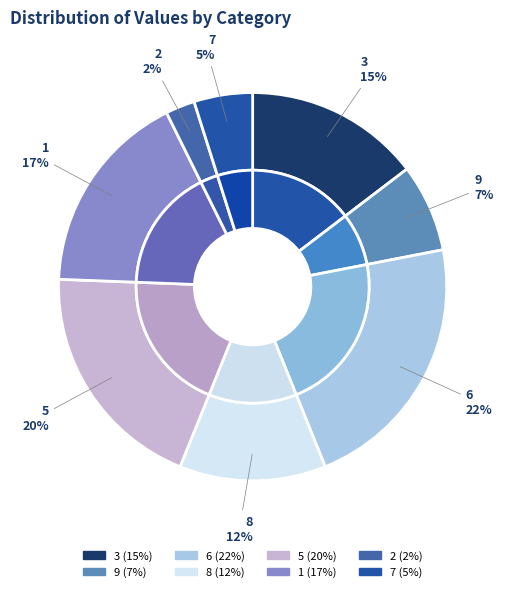

How many slices are in this pie chart?

8